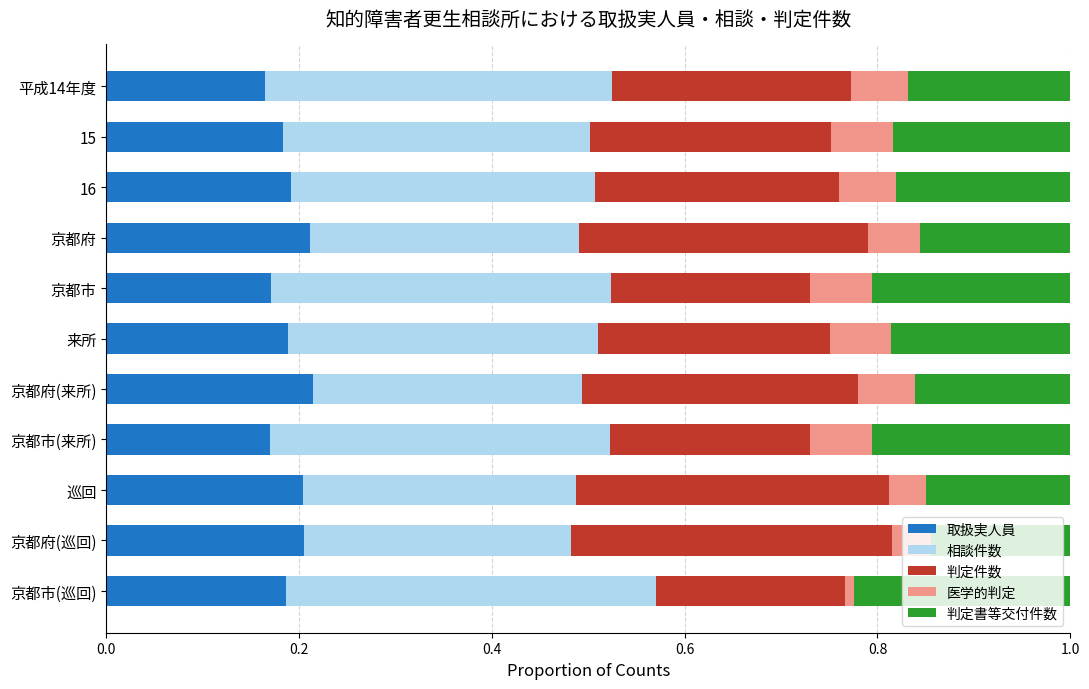

True or false: 取扱実人員 has a value of 0.2 at 巡回.

True